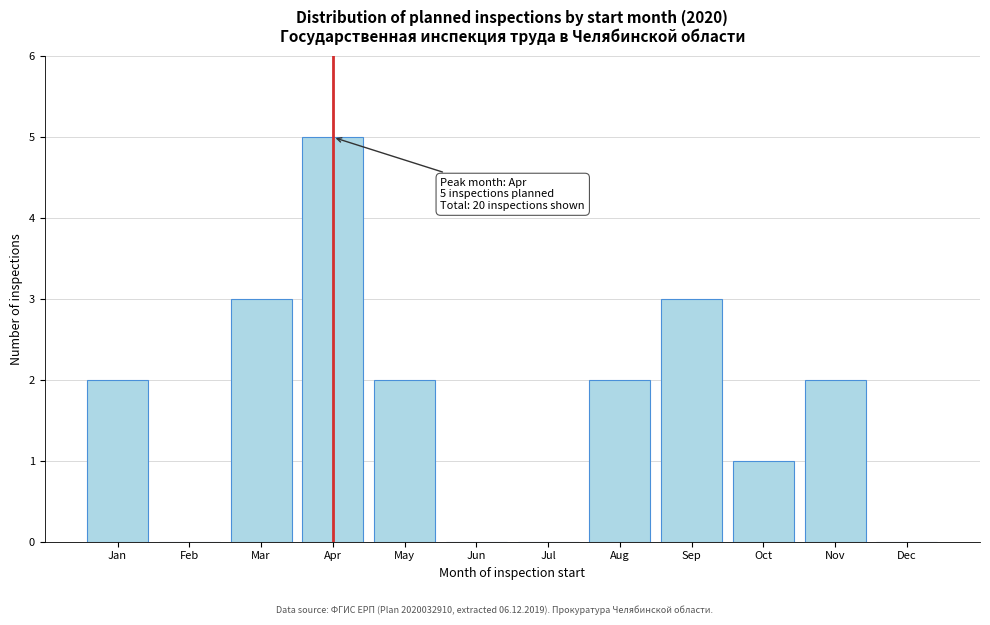

Reading right to left, list all the values displayed in this chart.

Dec=0	Nov=2	Oct=1	Sep=3	Aug=2	Jul=0	Jun=0	May=2	Apr=5	Mar=3	Feb=0	Jan=2